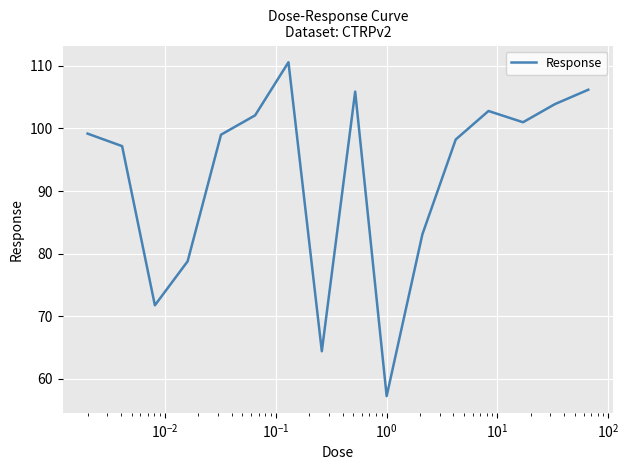

How many interior local valleys (lower than both neighbors) does the data have?

4